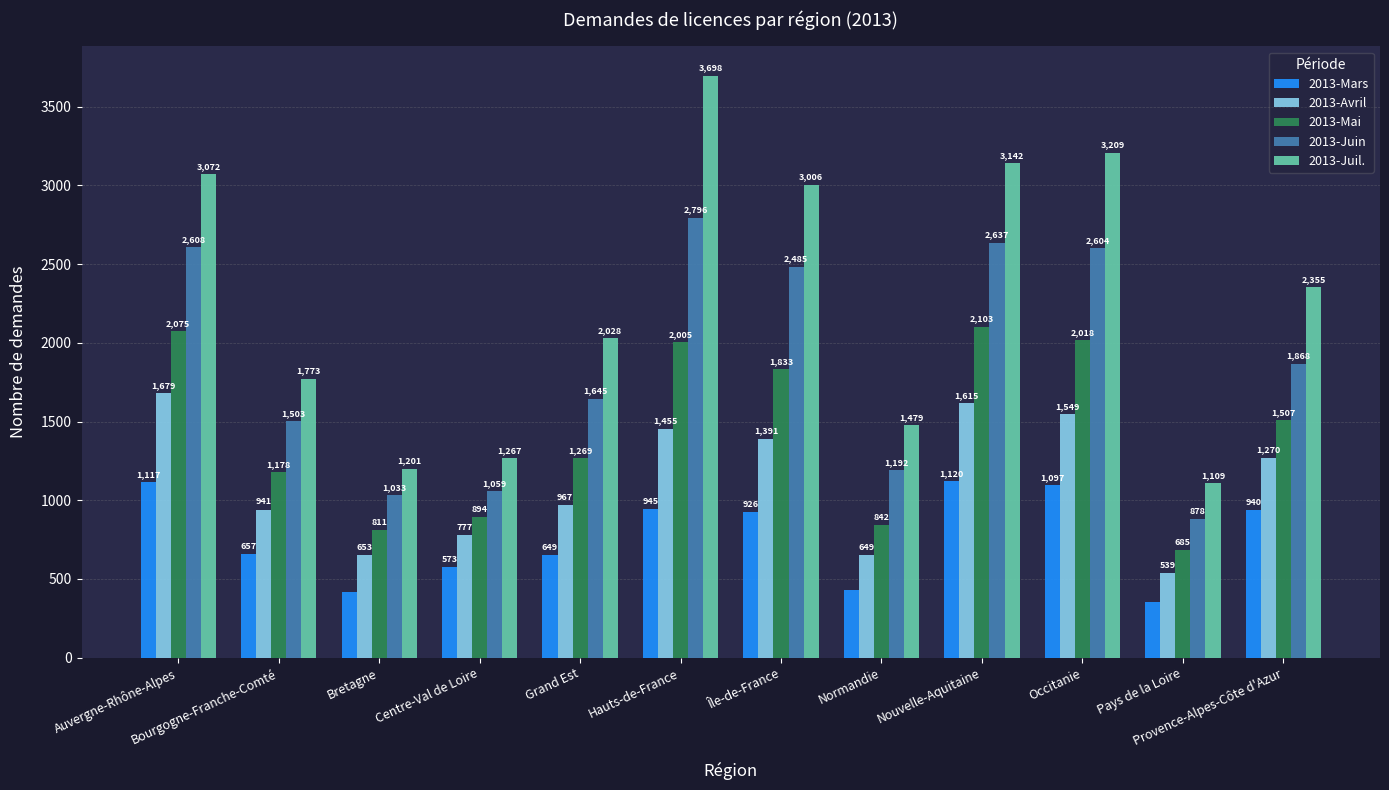

Reading left to right, transcribe all the data shown in this chart.

2013-Mars: 1117	657	414	573	649	945	926	429	1120	1097	352	940
2013-Avril: 1679	941	653	777	967	1455	1391	649	1615	1549	539	1270
2013-Mai: 2075	1178	811	894	1269	2005	1833	842	2103	2018	685	1507
2013-Juin: 2608	1503	1033	1059	1645	2796	2485	1192	2637	2604	878	1868
2013-Juil.: 3072	1773	1201	1267	2028	3698	3006	1479	3142	3209	1109	2355